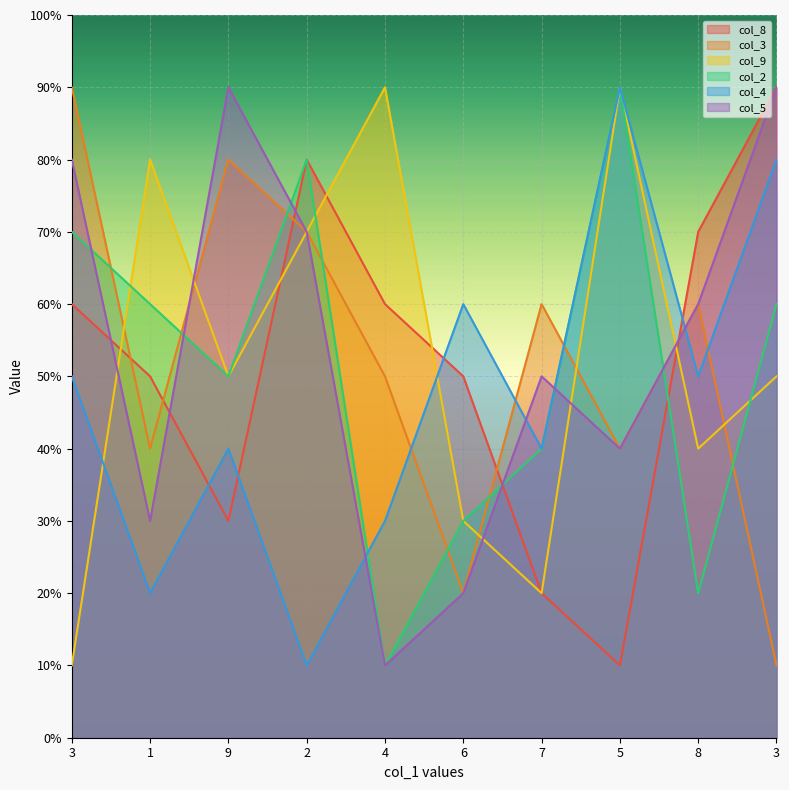

True or false: col_2 and col_4 cross at least once.

True